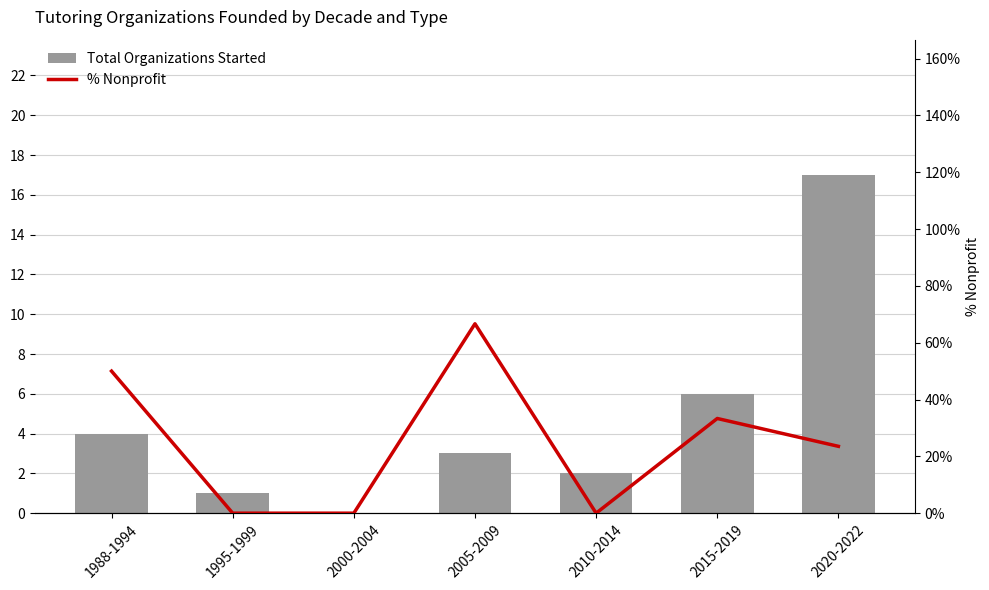

What is the total value across all series at 1995-1999?

1.0